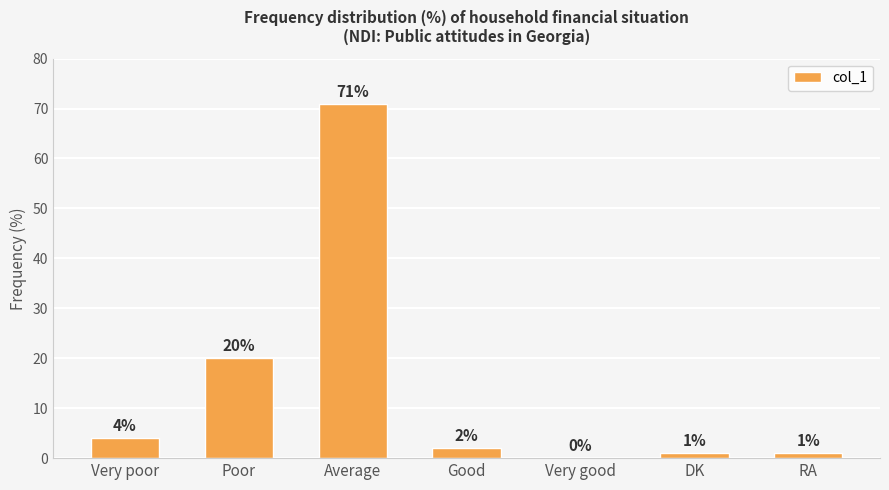

Reading left to right, transcribe all the data shown in this chart.

Very poor=4	Poor=20	Average=71	Good=2	Very good=0	DK=1	RA=1